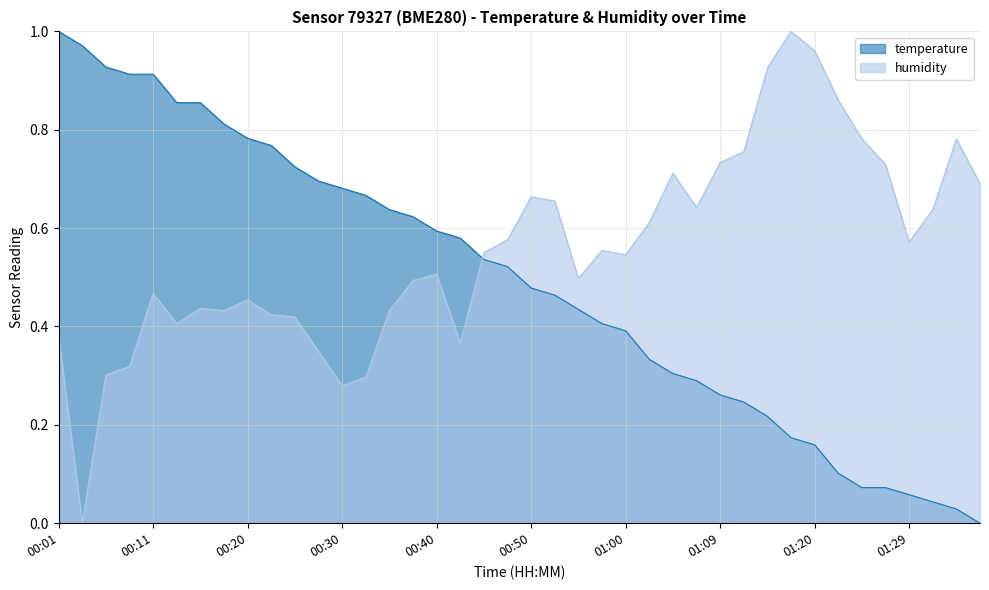

Where is temperature nearest to the value 0?

01:37